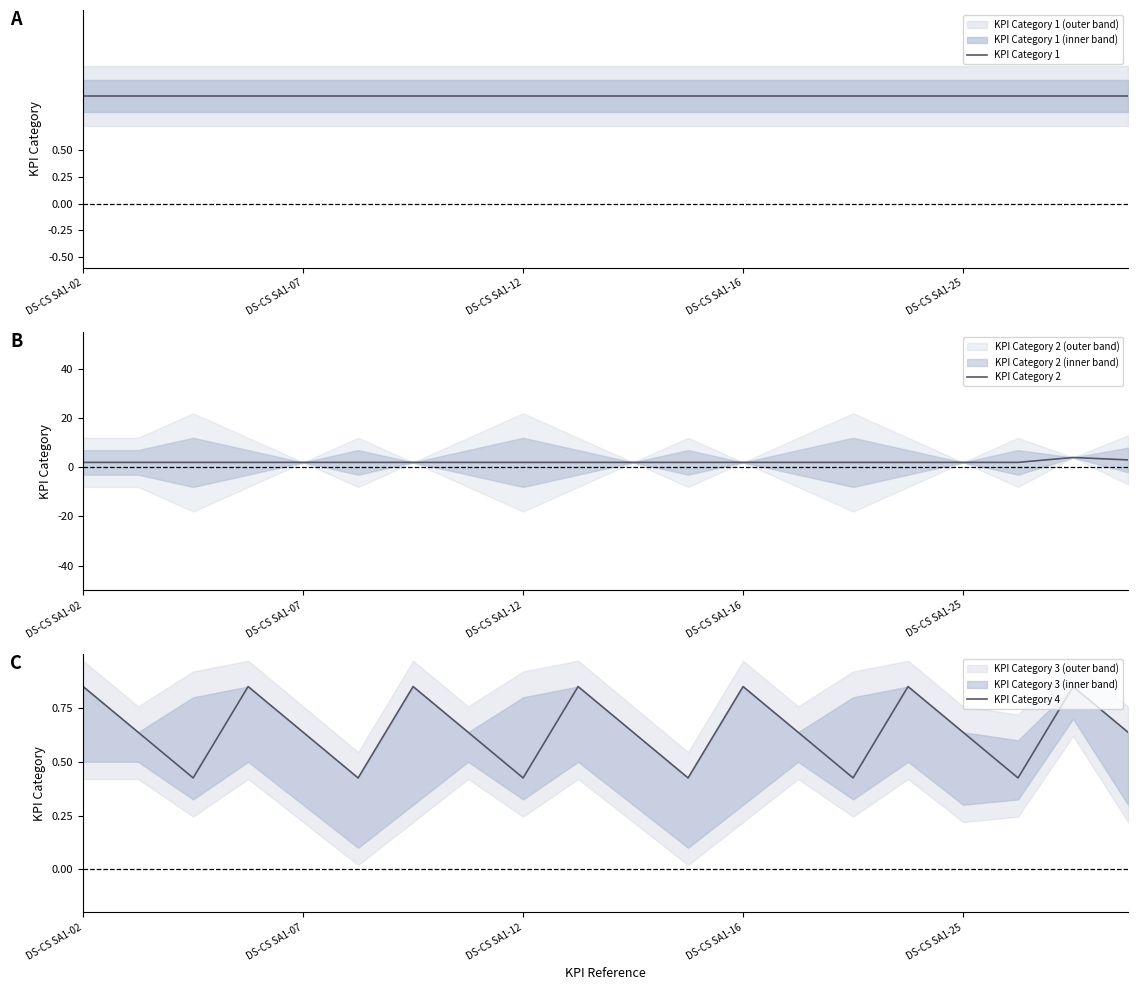

Which series has the largest total across all categories?

KPI Category 2